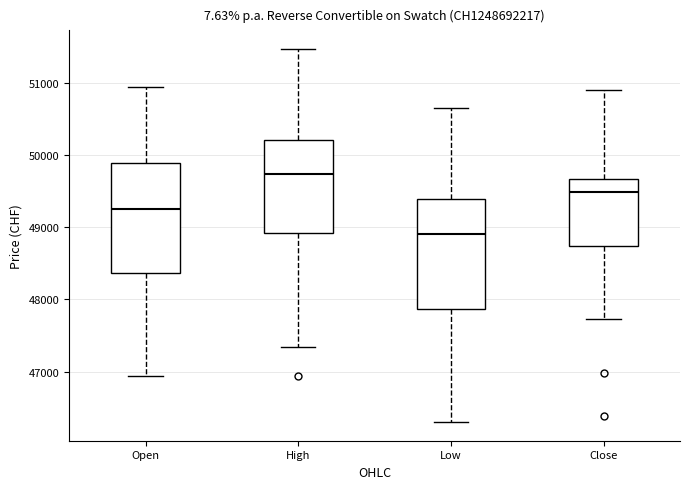

Where is the upper edge of the box for Open on the y-axis? The values are not printed on the chart, so give them approximately, as read against the axis.

49900